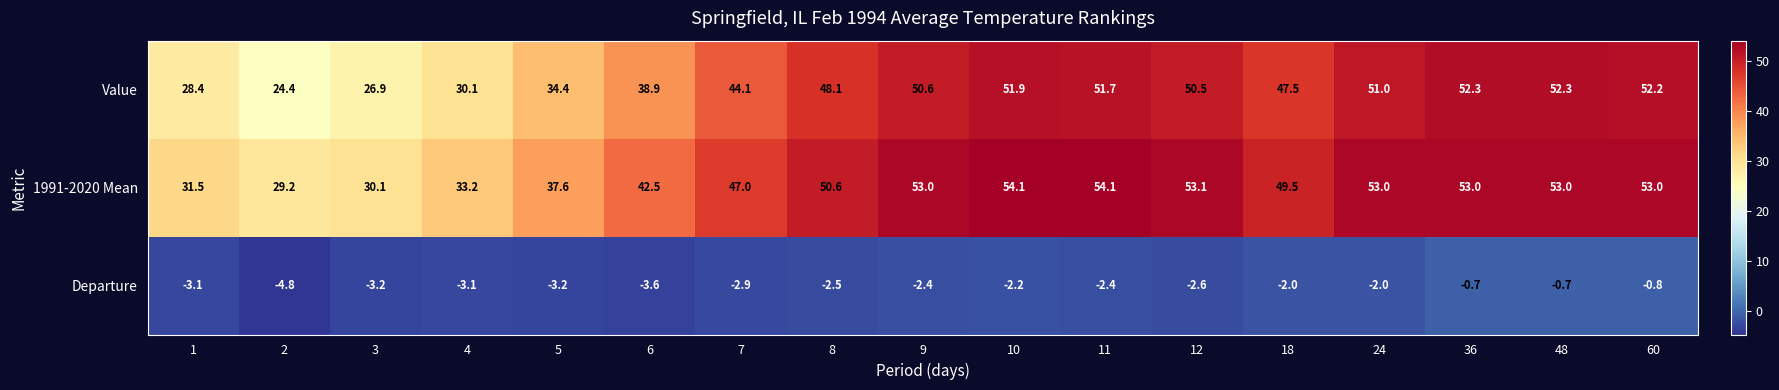

Rank the series at 18 from lowest to highest value.

Departure, Value, 1991-2020 Mean